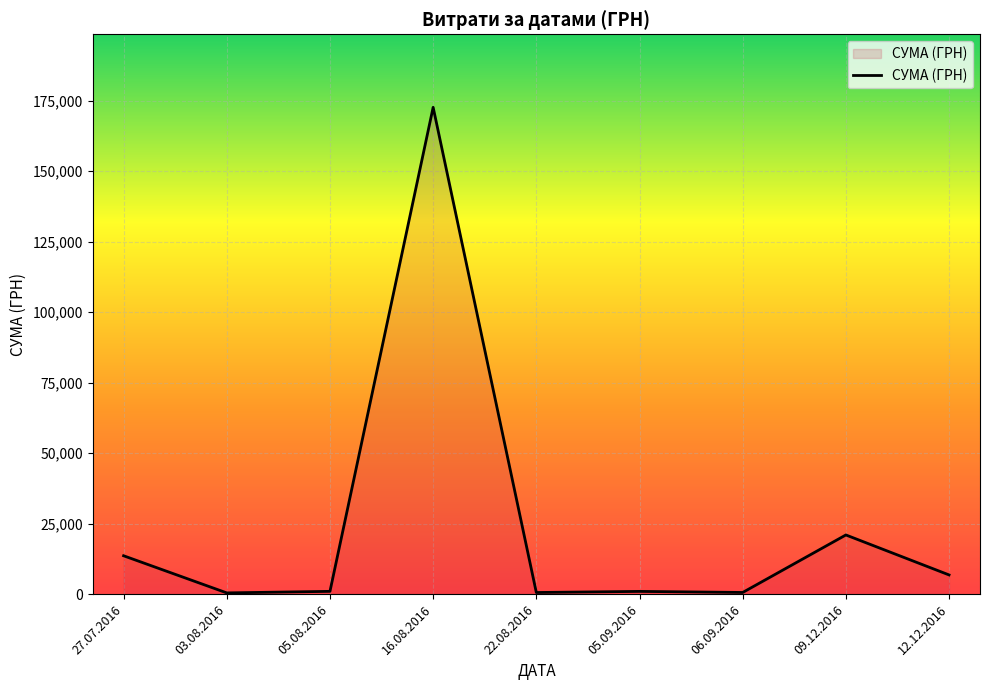

What is the difference between the maximum and minimum values?

172250.0